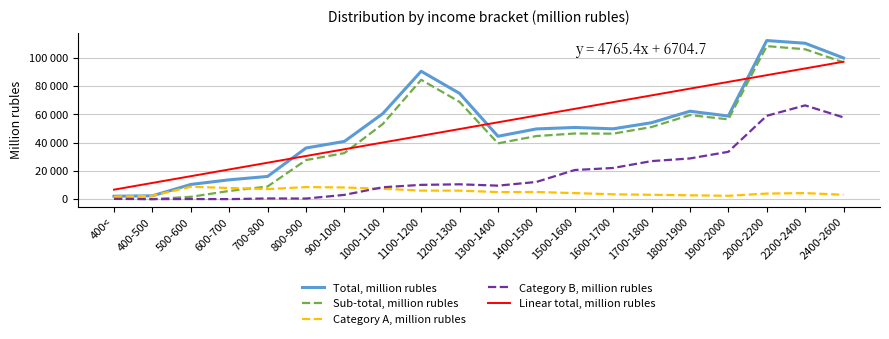

What are all the series names shown in the legend?

Total, million rubles, Sub-total, million rubles, Category A, million rubles, Category B, million rubles, Linear total, million rubles